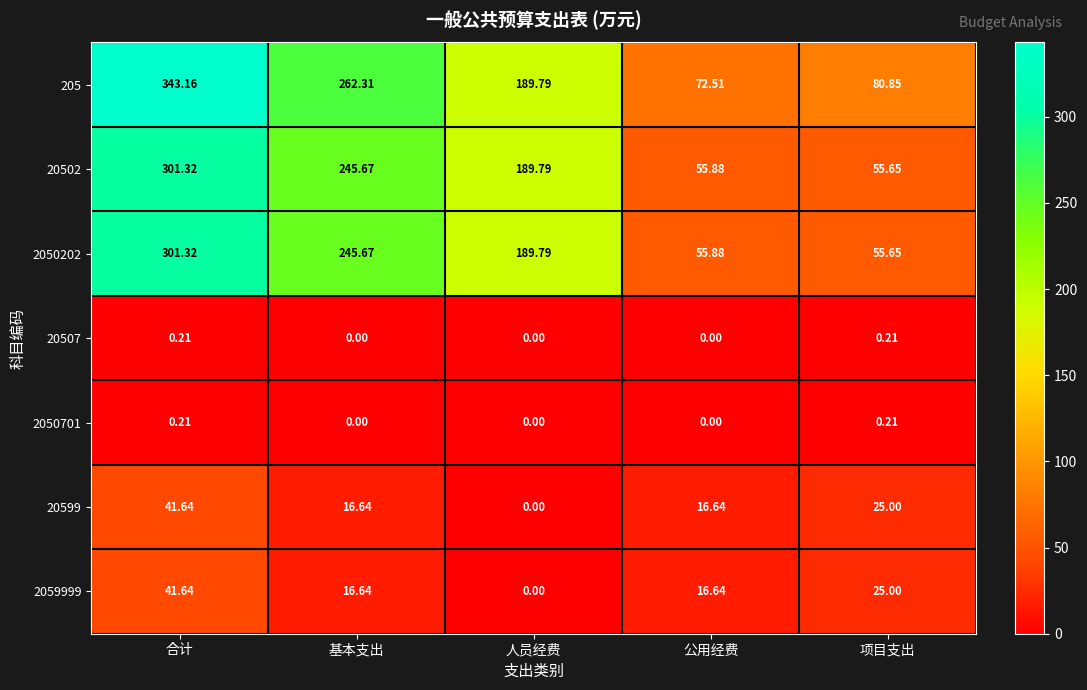

At which label is 2050202 closest to 178?

人员经费